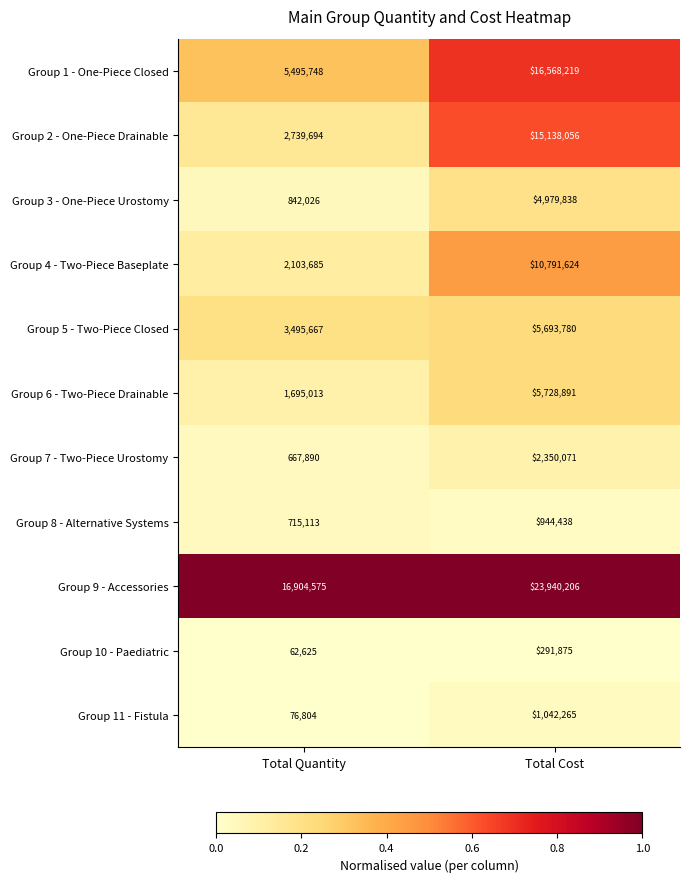

At Total Cost, list the series in order from smallest to largest.

Group 10 - Paediatric, Group 8 - Alternative Systems, Group 11 - Fistula, Group 7 - Two-Piece Urostomy, Group 3 - One-Piece Urostomy, Group 5 - Two-Piece Closed, Group 6 - Two-Piece Drainable, Group 4 - Two-Piece Baseplate, Group 2 - One-Piece Drainable, Group 1 - One-Piece Closed, Group 9 - Accessories